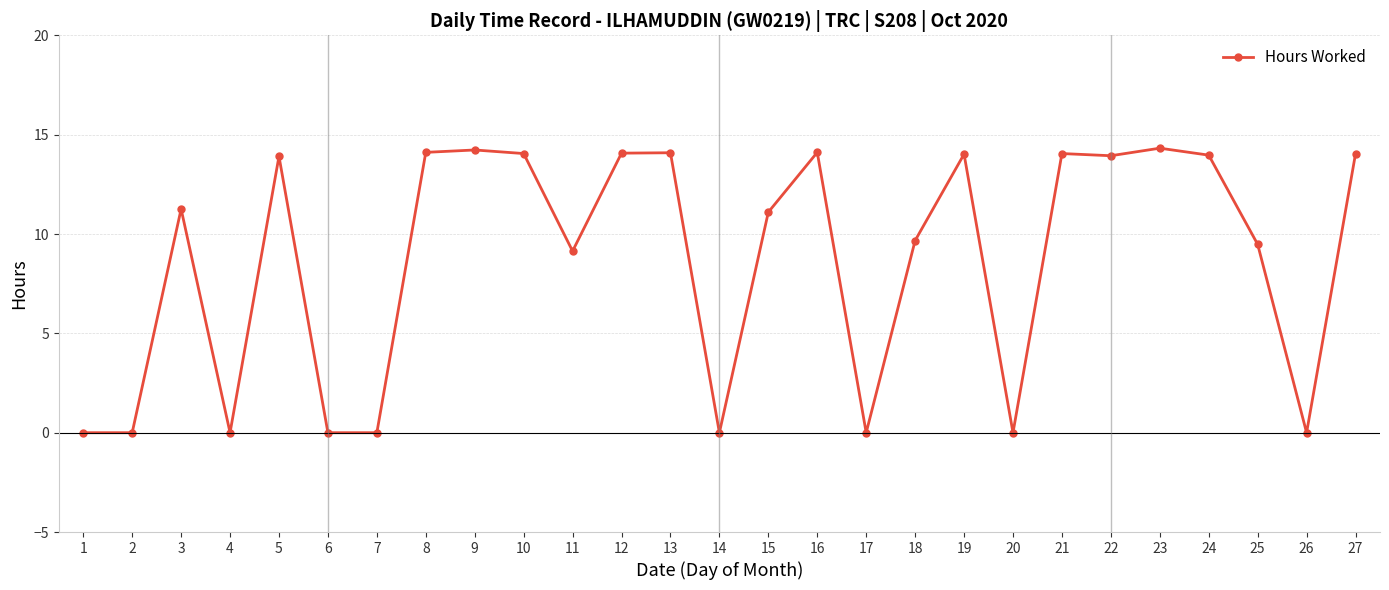

What value does the data have at 10?

14.1